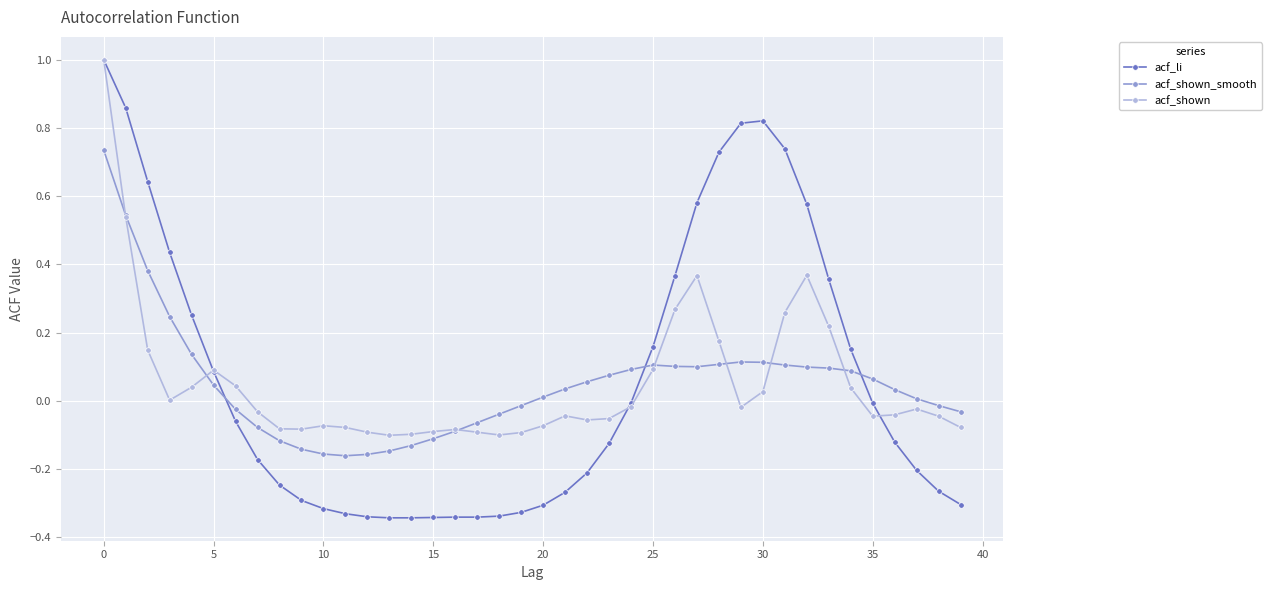

Which series has the widest spread of values?

acf_li